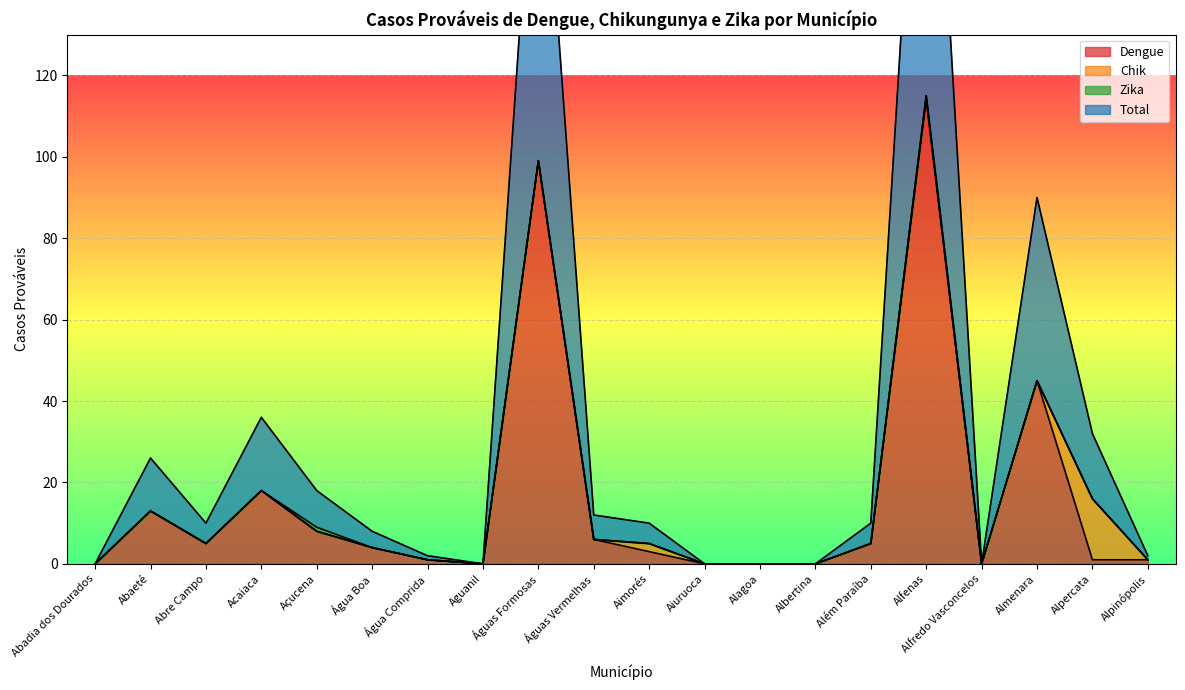

What position from the left is Abadia dos Dourados?

1